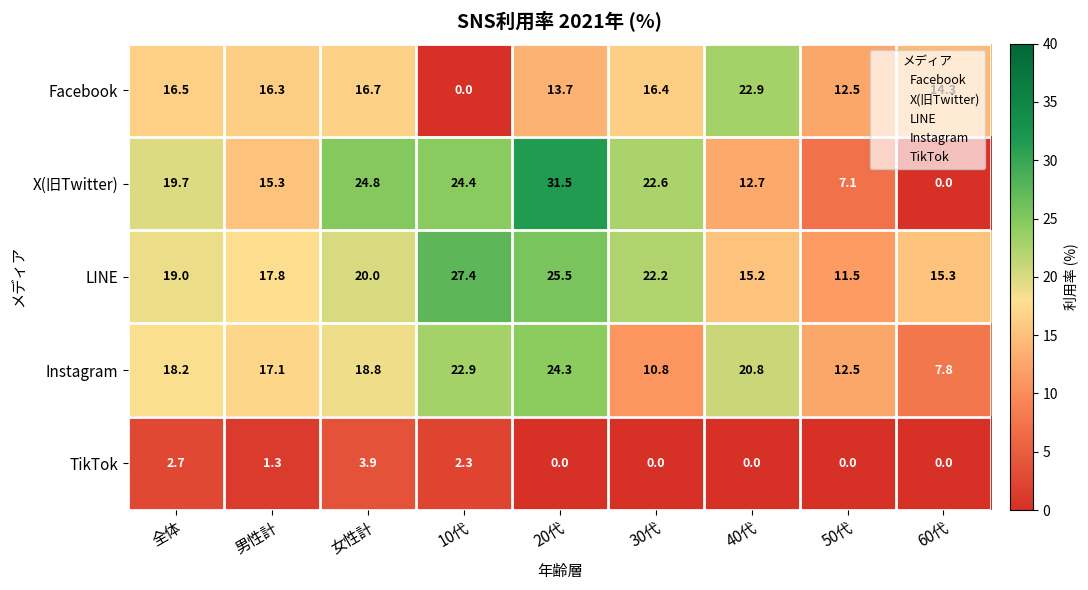

How many categories are shown in the chart?

9